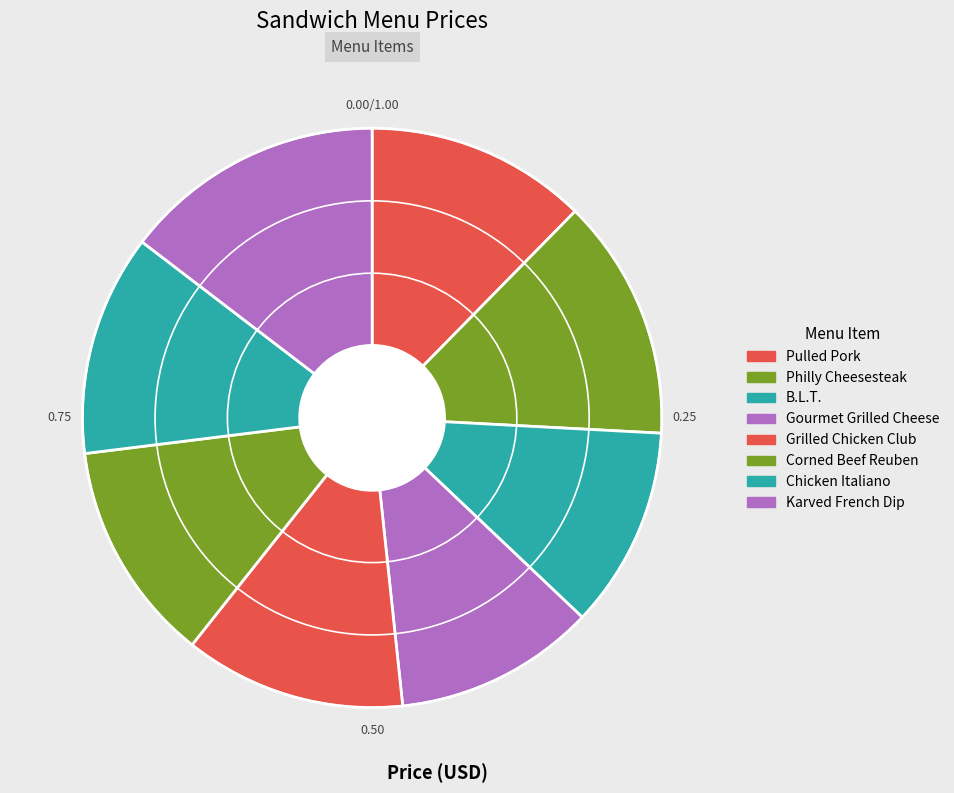

Is there any slice that represents more than half of the pie?

No